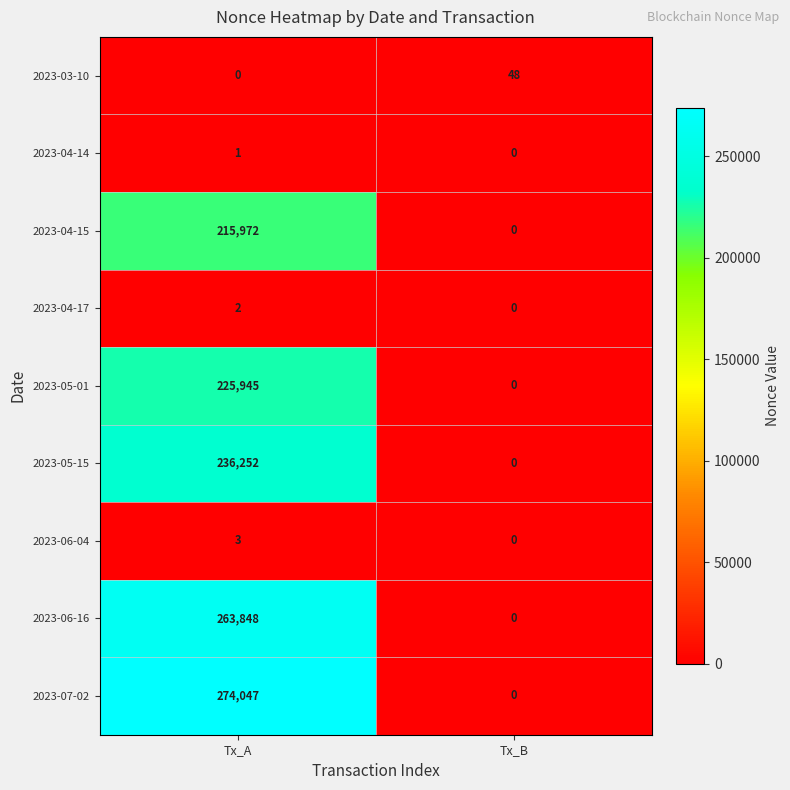

True or false: 2023-06-16 has a value of 119989 at Tx_B.

False